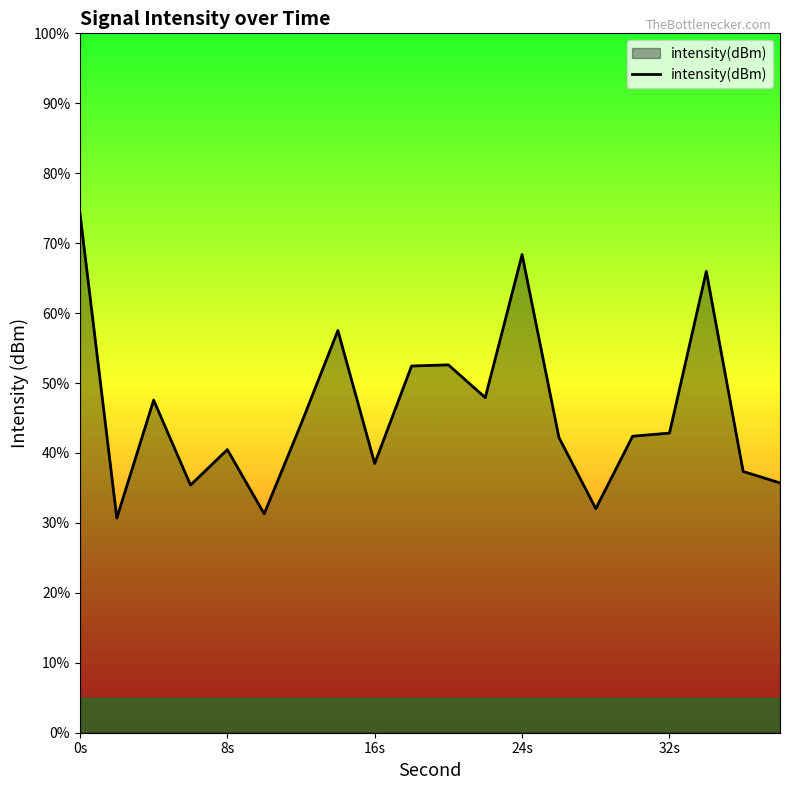

At which label does the data first exceed -65?

0s